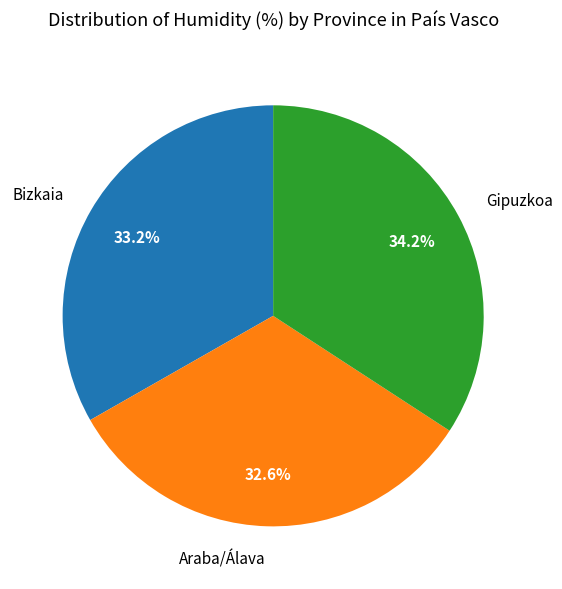

Does any single category account for the majority?

No